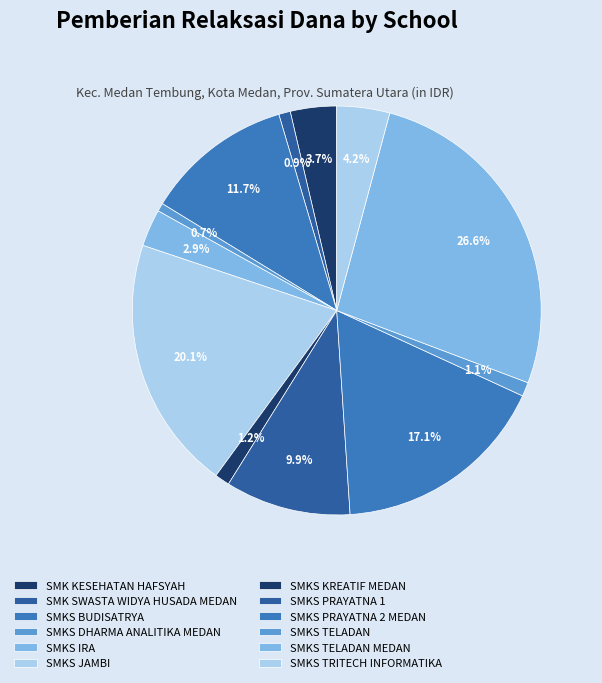

Count the number of slices in the pie.

12